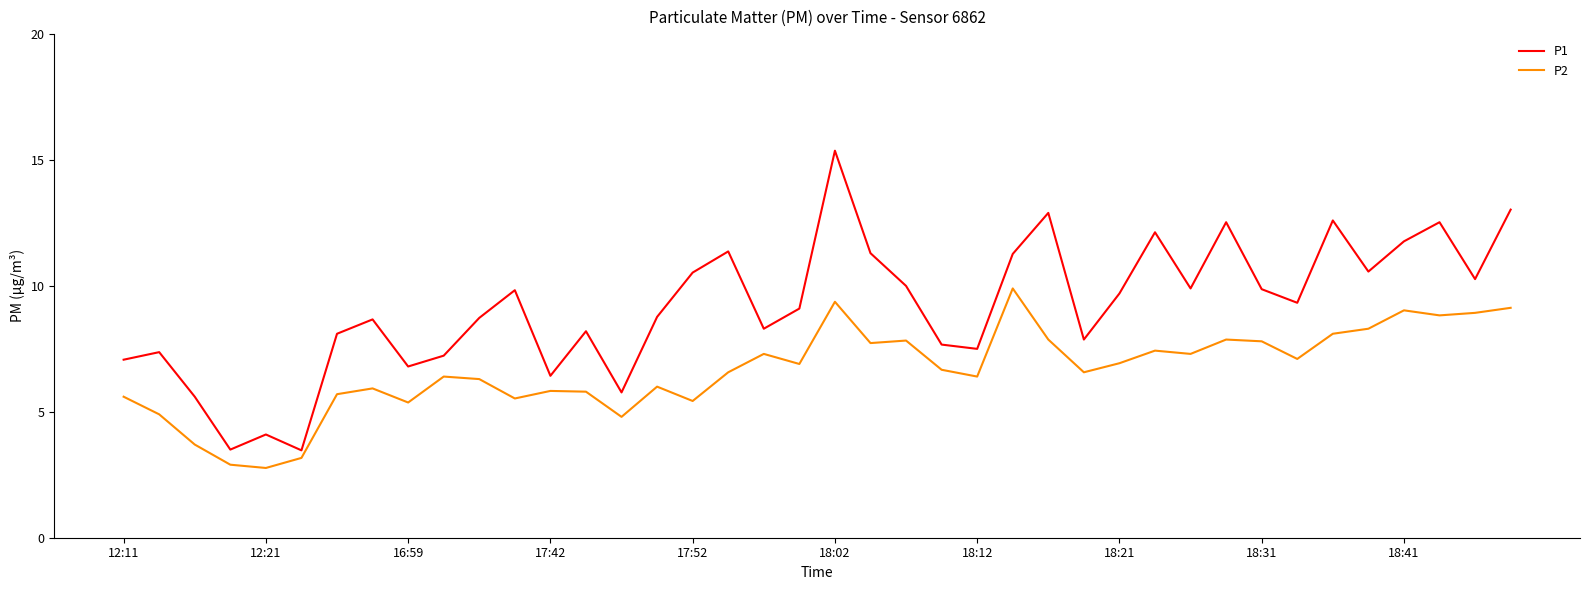

What is the greatest value displayed?

15.4